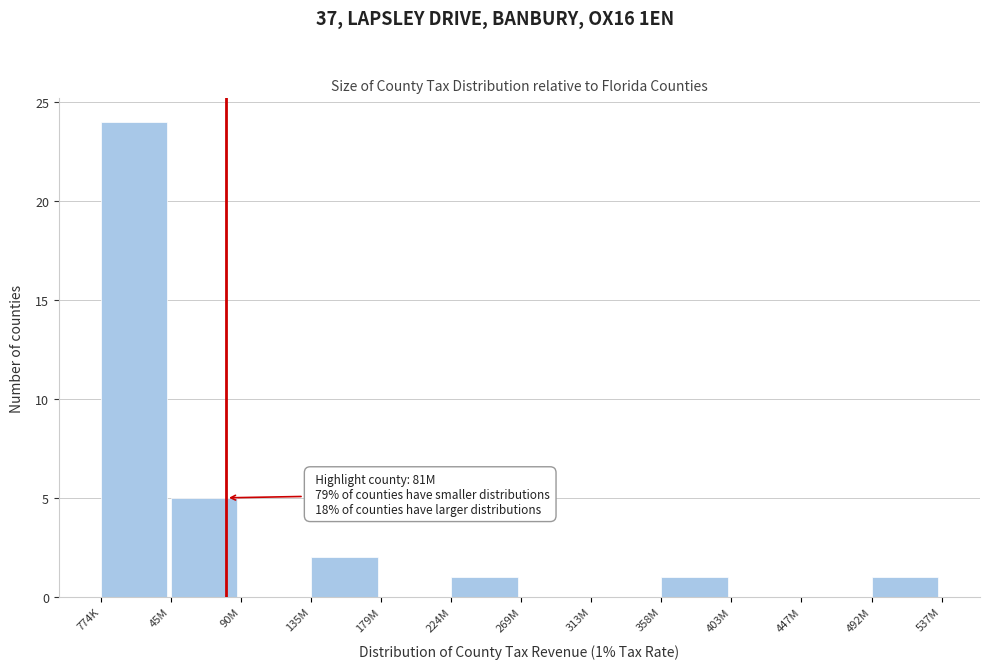

Reading right to left, what are all the values shown in this chart?

492M=1	447M=0	403M=0	358M=1	313M=0	269M=0	224M=1	179M=0	135M=2	90M=0	45M=5	774K=24